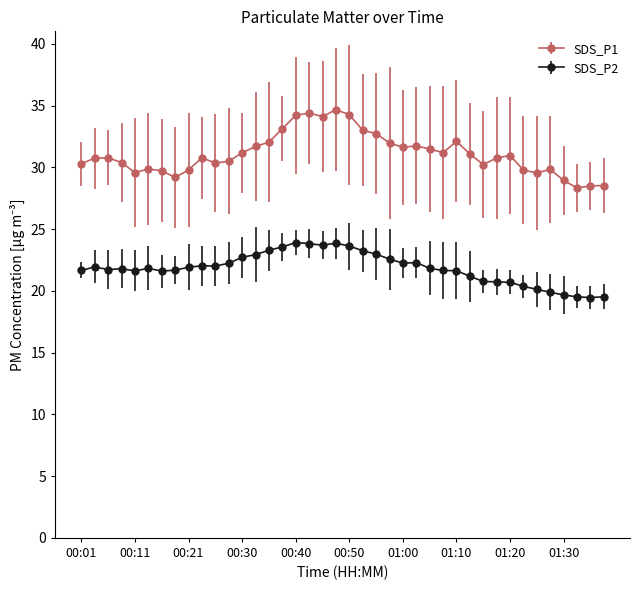

Which series has the largest total across all categories?

SDS_P1